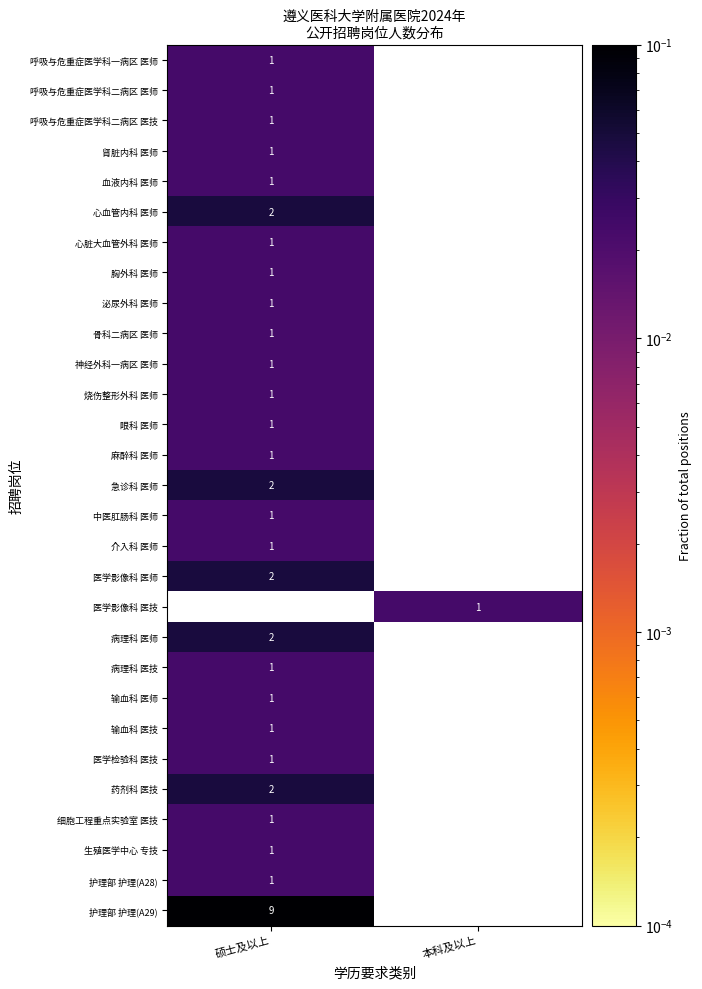

What is the maximum value shown in the chart?

0.2